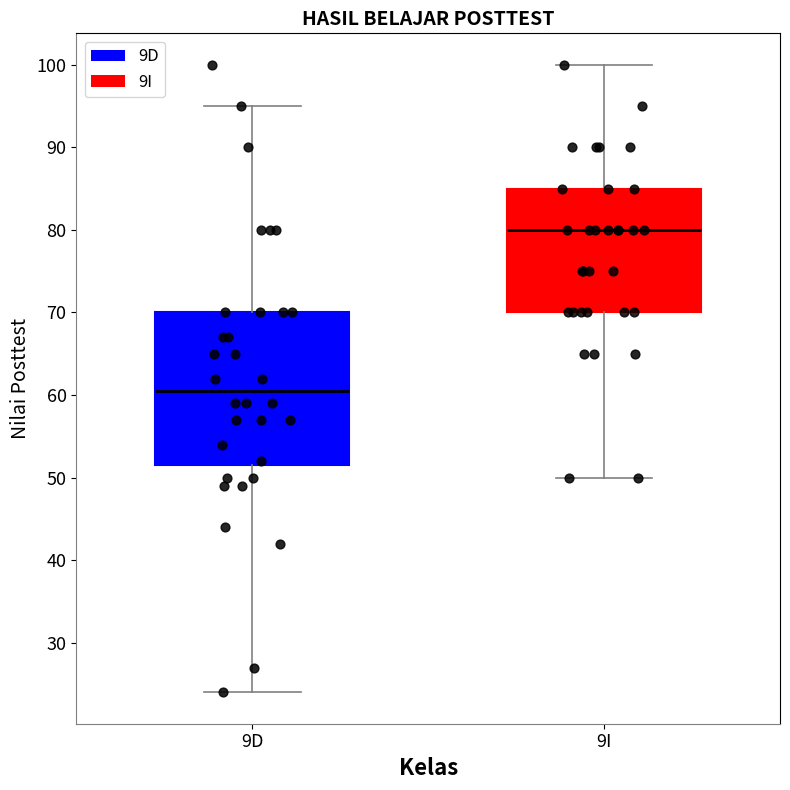

Reading left to right, transcribe this box plot: for each box, give where its median line is, the range the box spans, and where its two whiskers end, as read against the y-axis. The values are not printed on the chart, so give them approximately, as read against the axis.

9D: median 61, box 52 to 70, whiskers 24 to 95
9I: median 80, box 70 to 85, whiskers 50 to 100